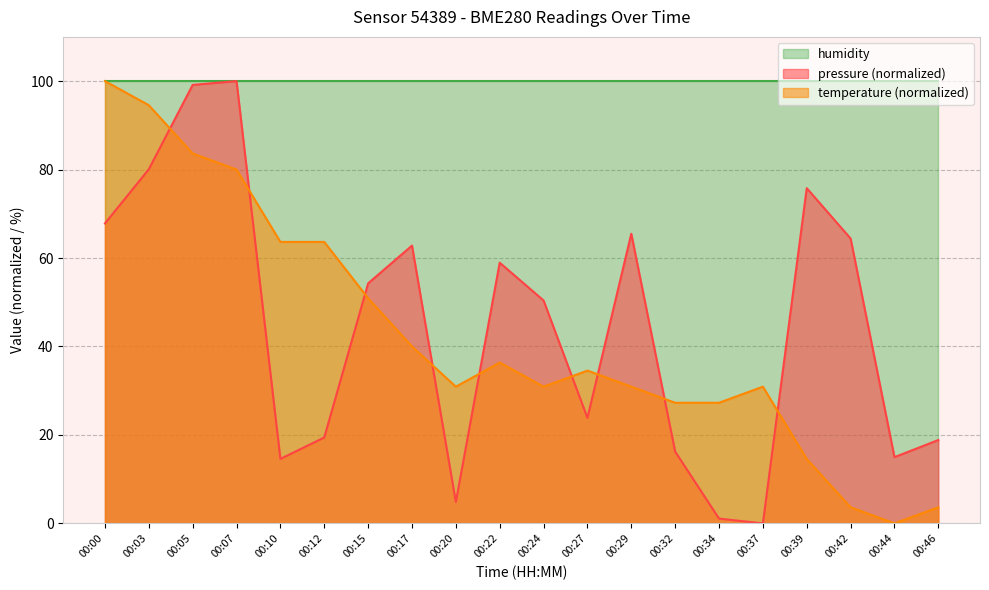

Where is the first local maximum for temperature?

00:22